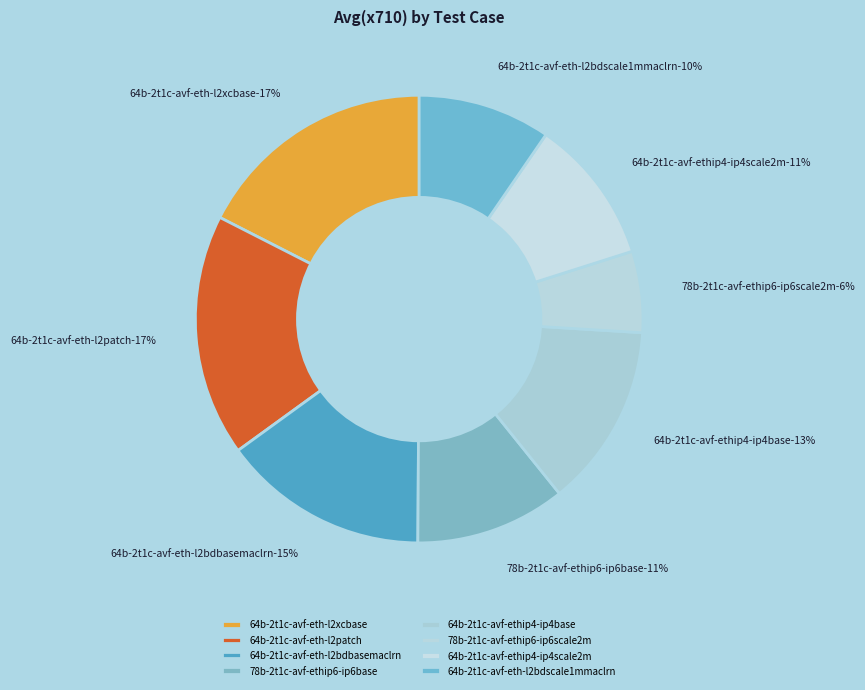

Is 64b-2t1c-avf-ethip4-ip4scale2m the majority of the pie?

No